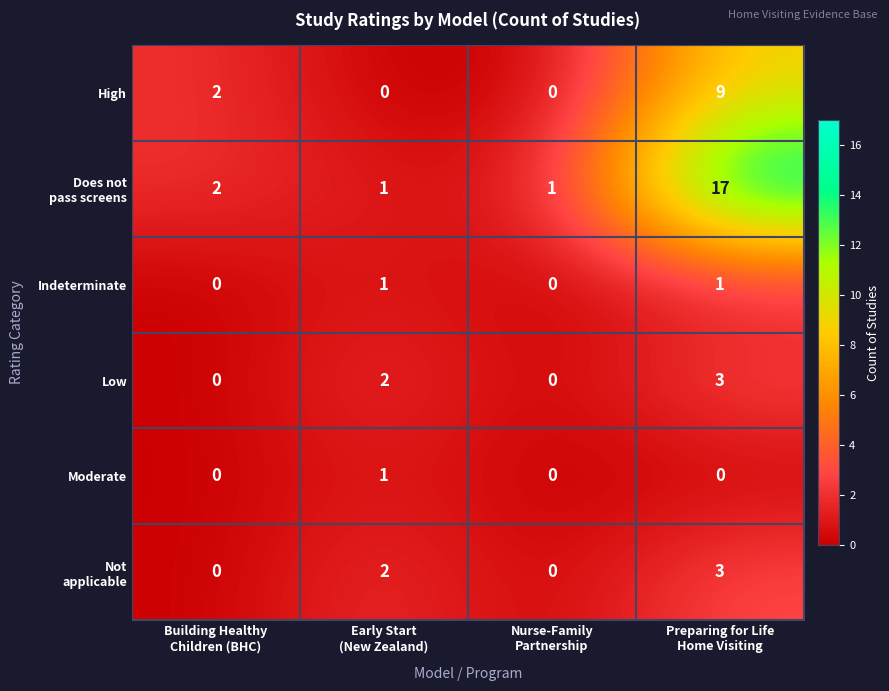

What is the difference between the maximum and minimum values in the High series?

9